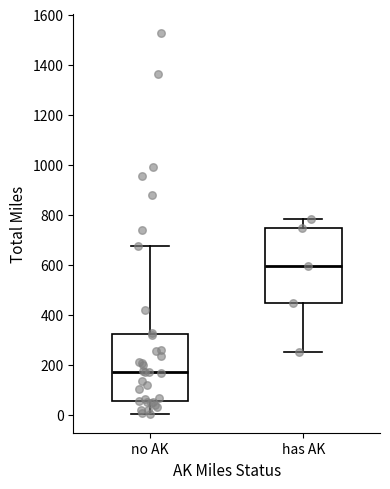

Which box is the tallest, from its lower edge to its upper edge?

has AK